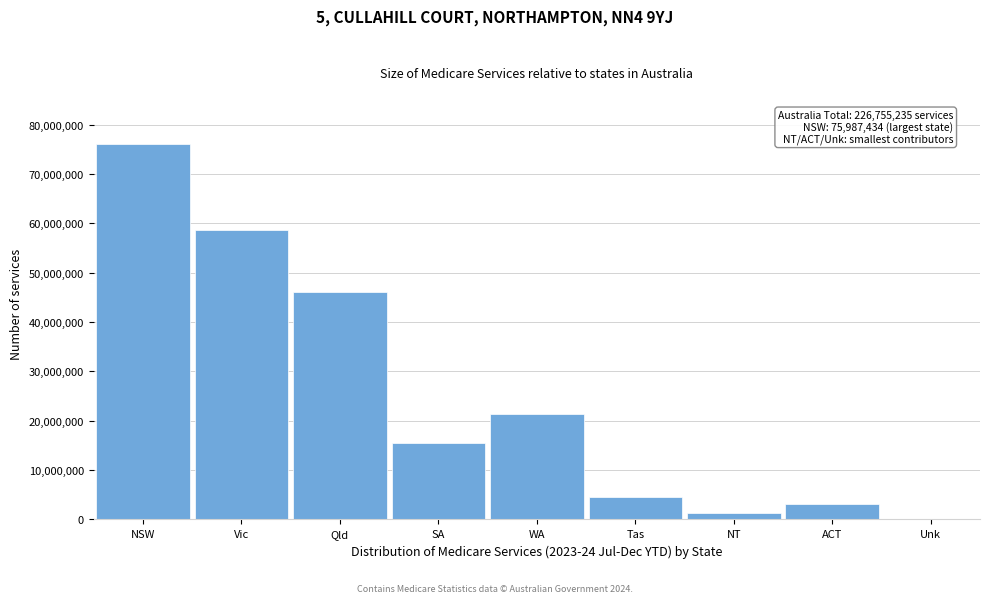

Reading left to right, what are all the values shown in this chart?

NSW=75987434	Vic=58617486	Qld=46082954	SA=15563182	WA=21445187	Tas=4490889	NT=1383874	ACT=3181480	Unk=2749